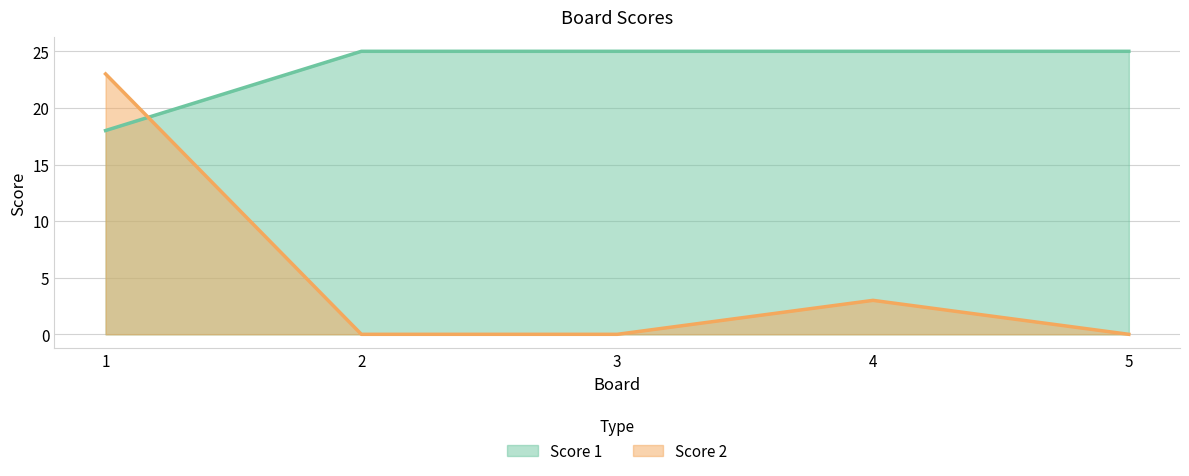

What are all the series names shown in the legend?

Score 1, Score 2